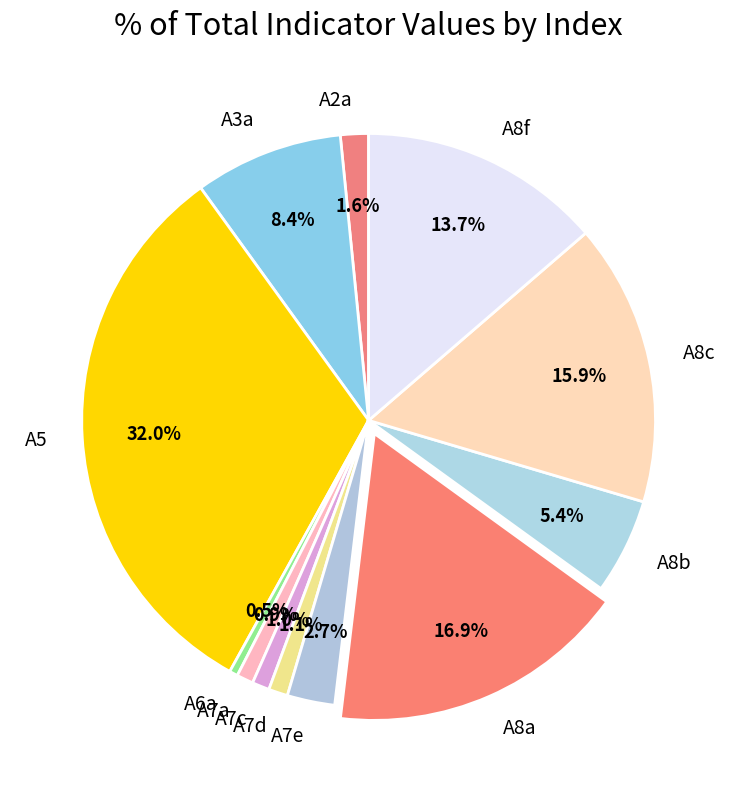

To the nearest percent, what percentage of the pie is A7e?

3%